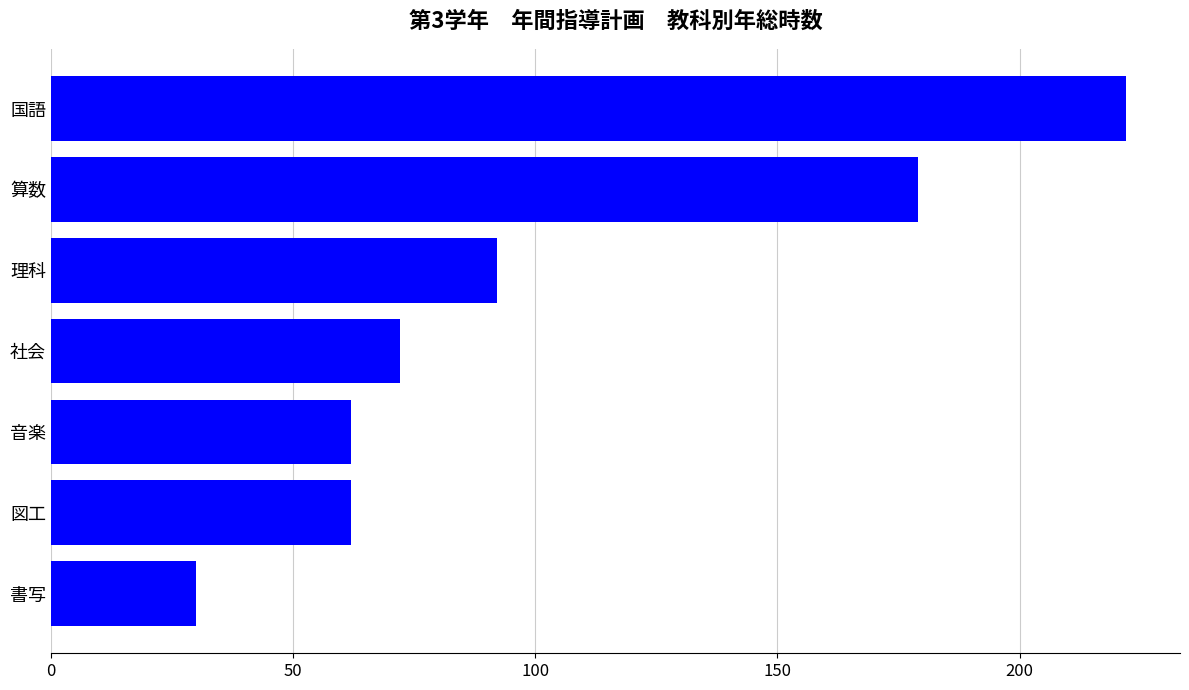

Between 算数 and 書写, which is larger?

算数